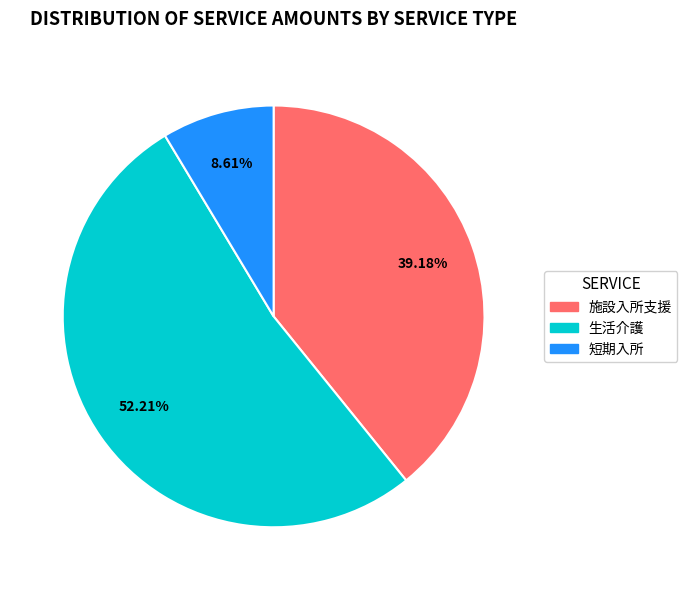

Which slice is the smallest?

短期入所